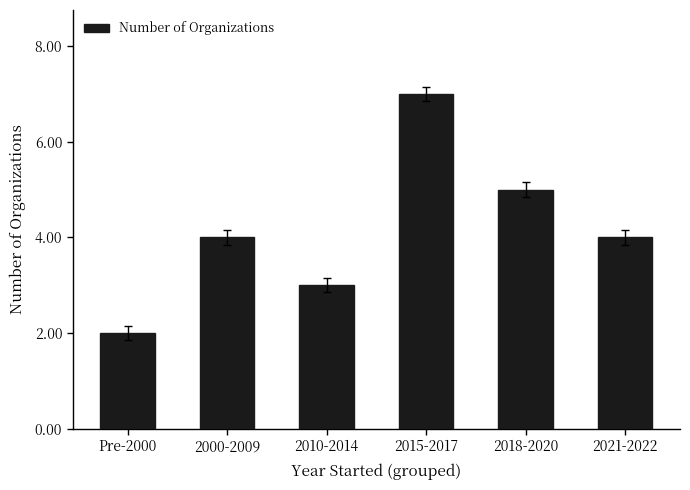

Reading left to right, list all the values displayed in this chart.

Pre-2000=2	2000-2009=4	2010-2014=3	2015-2017=7	2018-2020=5	2021-2022=4